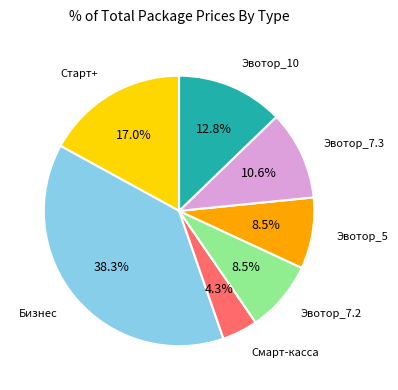

Is there a majority slice in this chart?

No